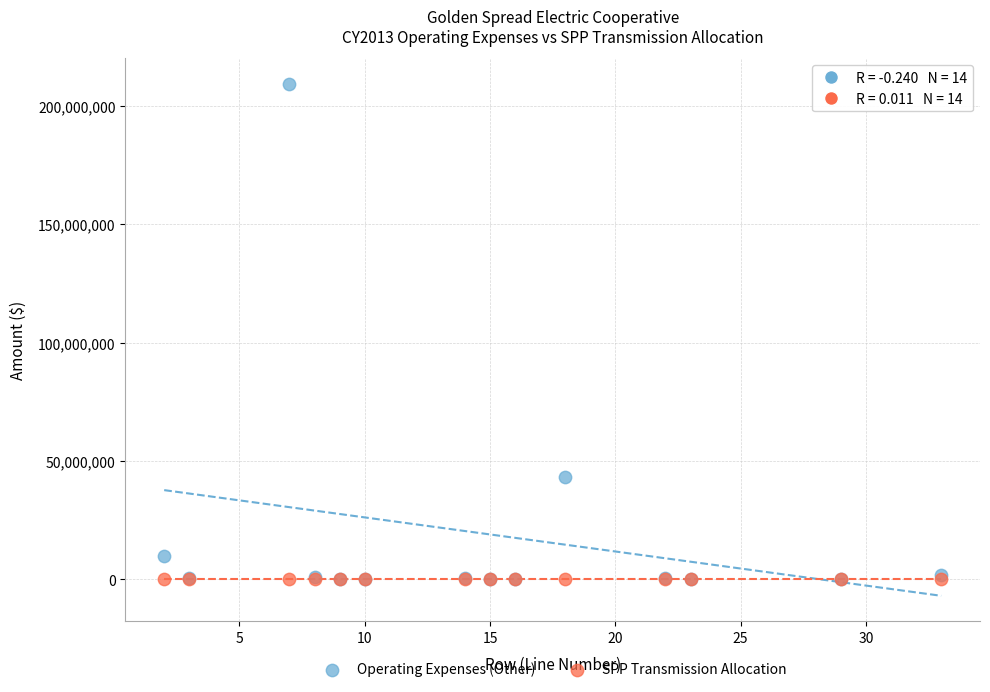

Across all series, what Y value is closest to 104670177?

43166105.0